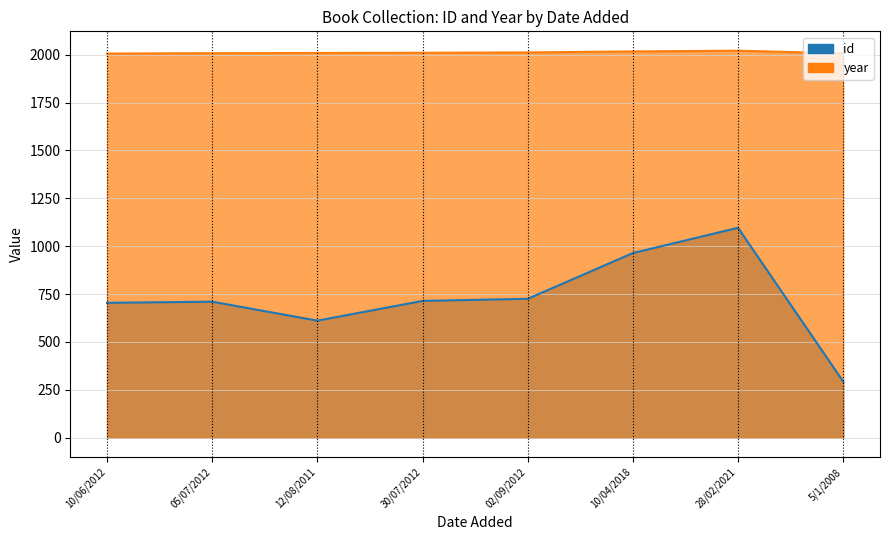

Which series has the largest total across all categories?

year